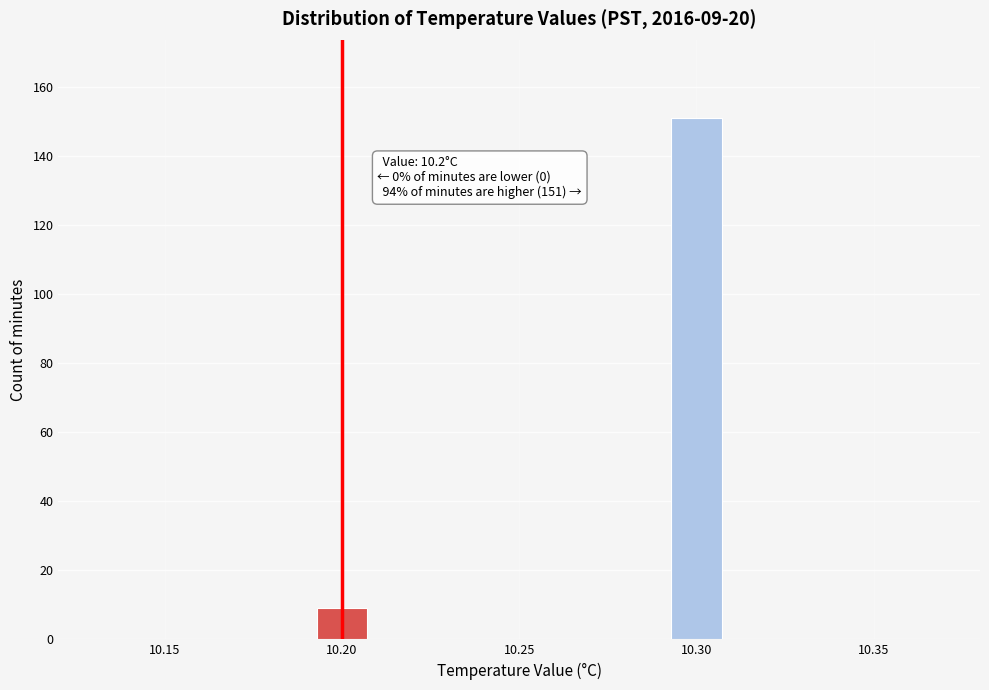

Around what value on the x-axis is the tallest bar? Give the approximate position of its centre, as read against the axis.

10.300